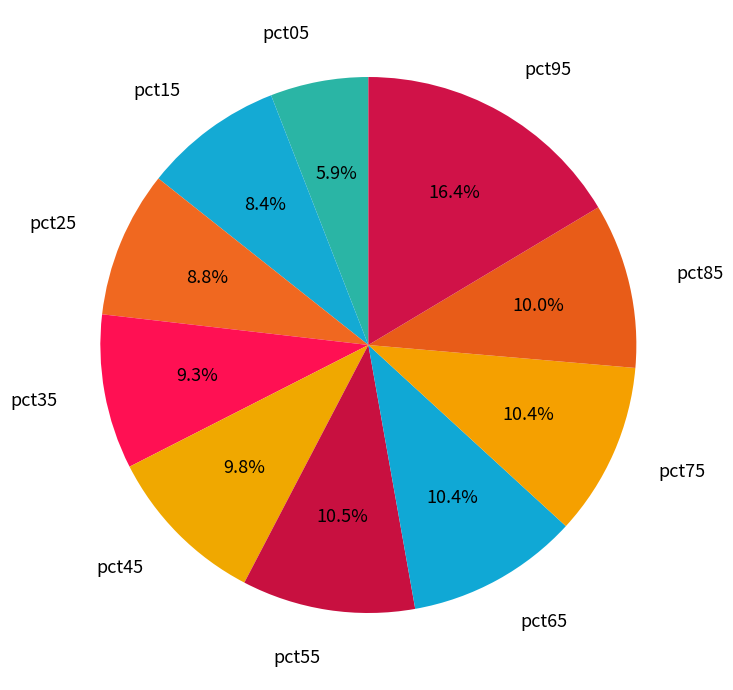

How many slices are in this pie chart?

10